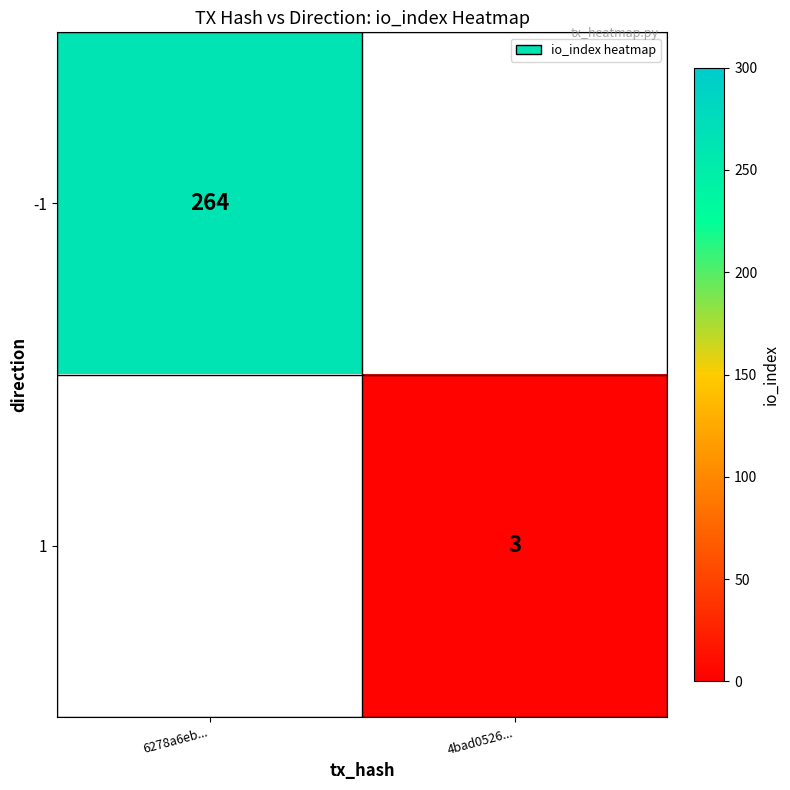

Is the value of -1 at 6278a6eb... greater than the value of 1 at 4bad0526...?

Yes